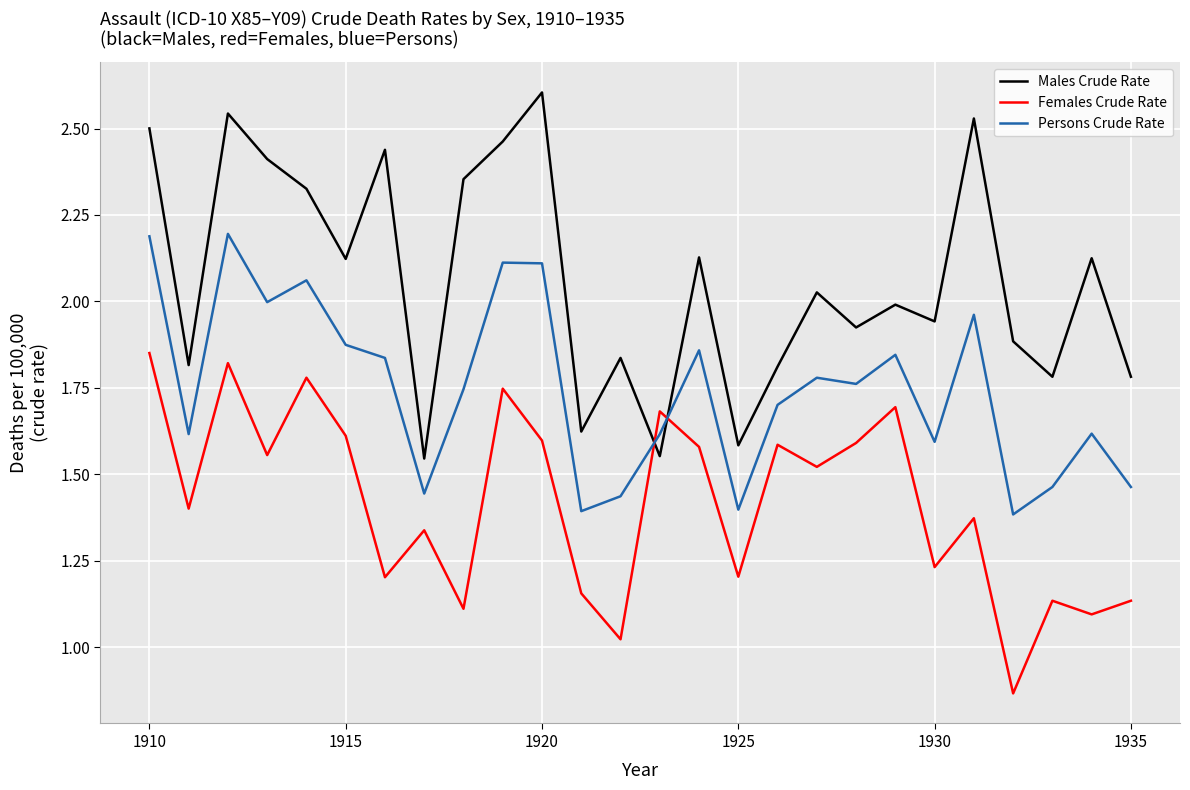

True or false: Persons Crude Rate and Females Crude Rate intersect in this chart.

True